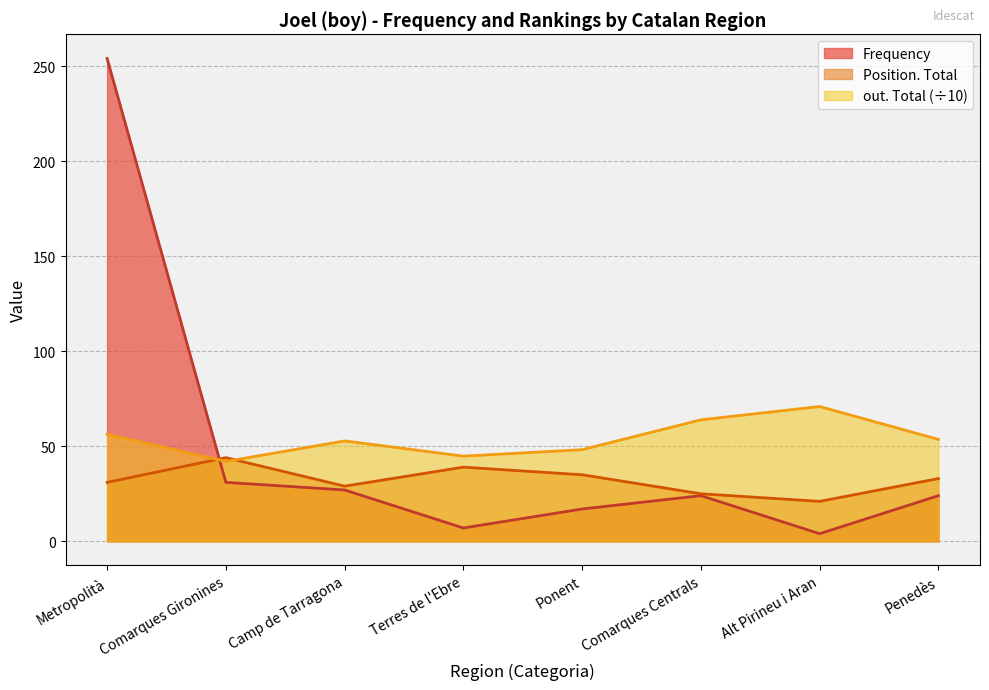

What is the spread (max minus min) of values at Comarques Gironines?

13.0